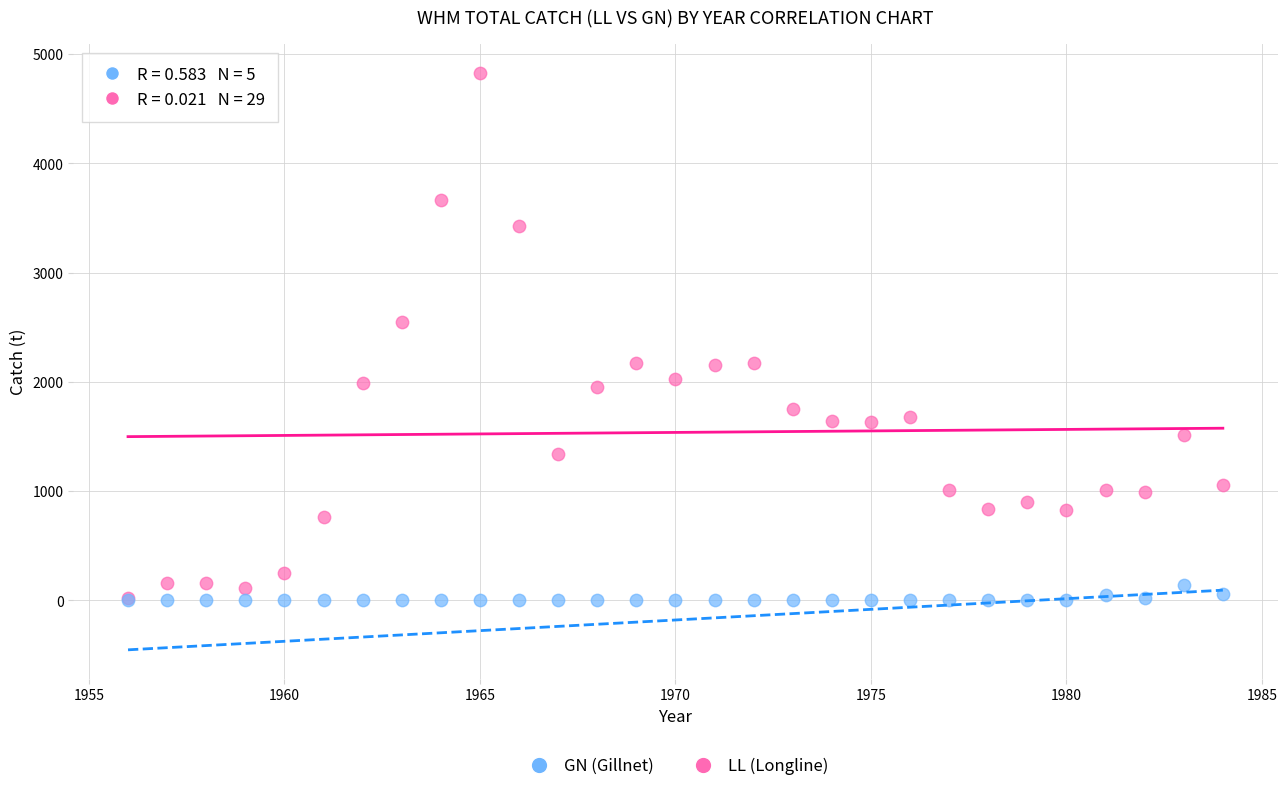

Across all series, what Y value is closest to 2413?

2548.0